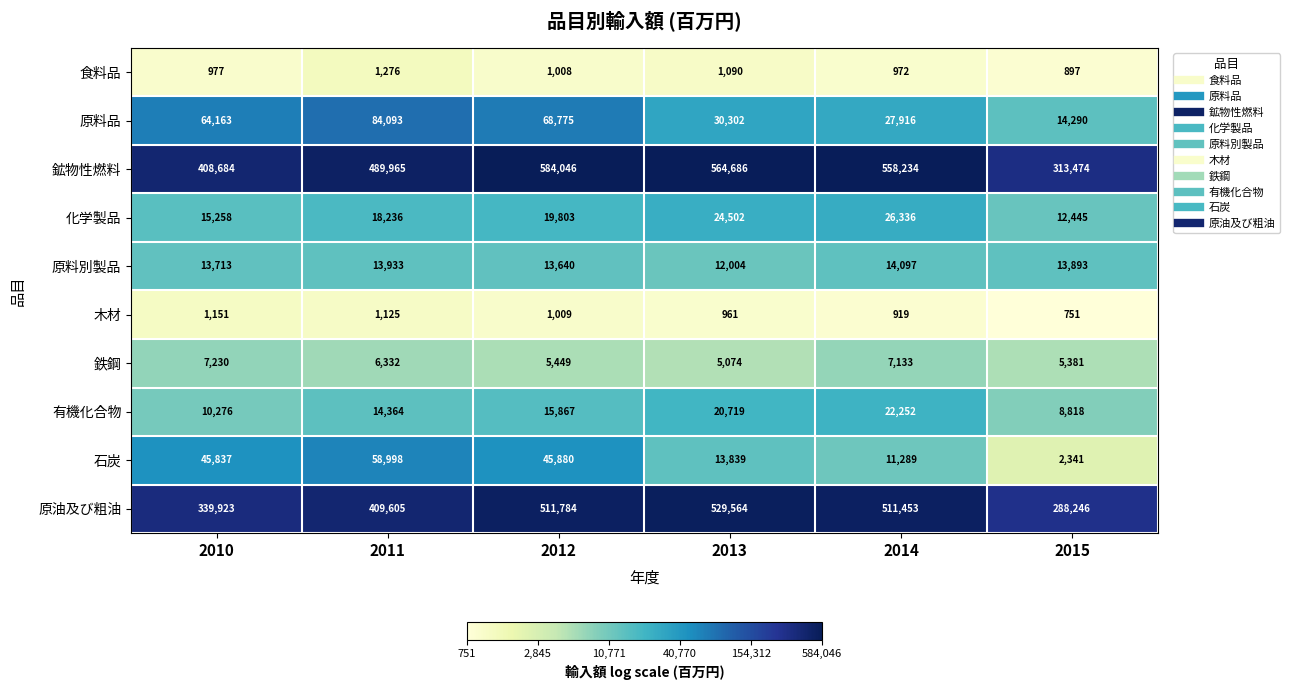

Which series changed the most between 2011 and 2014?

原油及び粗油